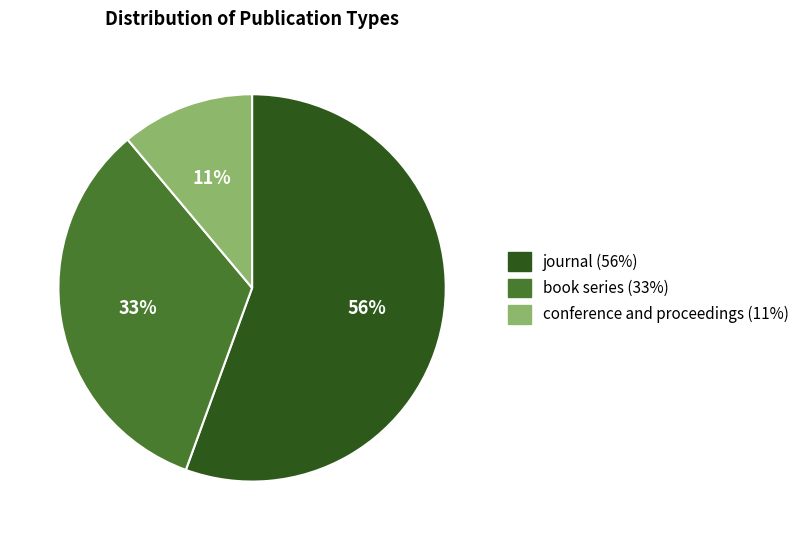

Combined, do conference and proceedings and book series account for over 50%?

No